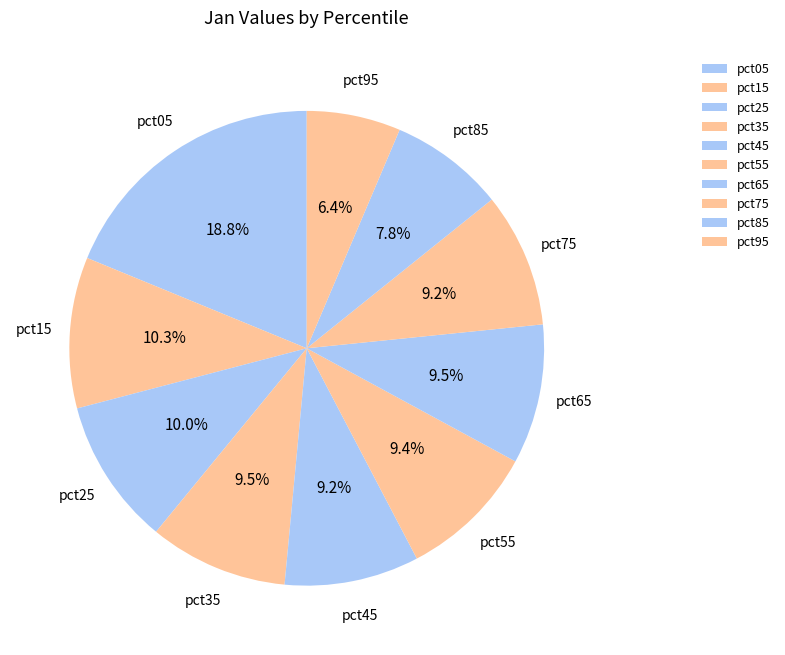

What is the smallest slice in the pie chart?

pct95